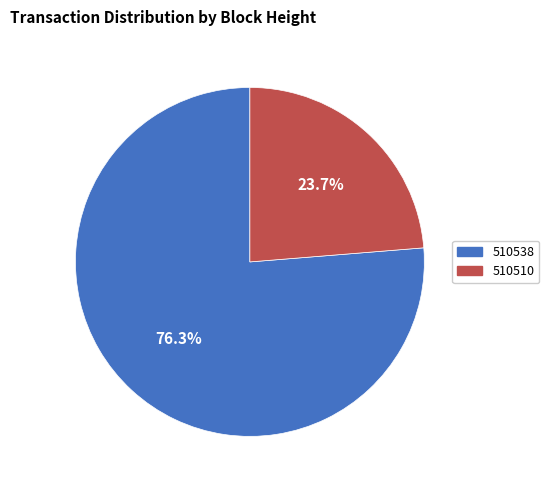

What percentage is NOT represented by 510538?

23.7%